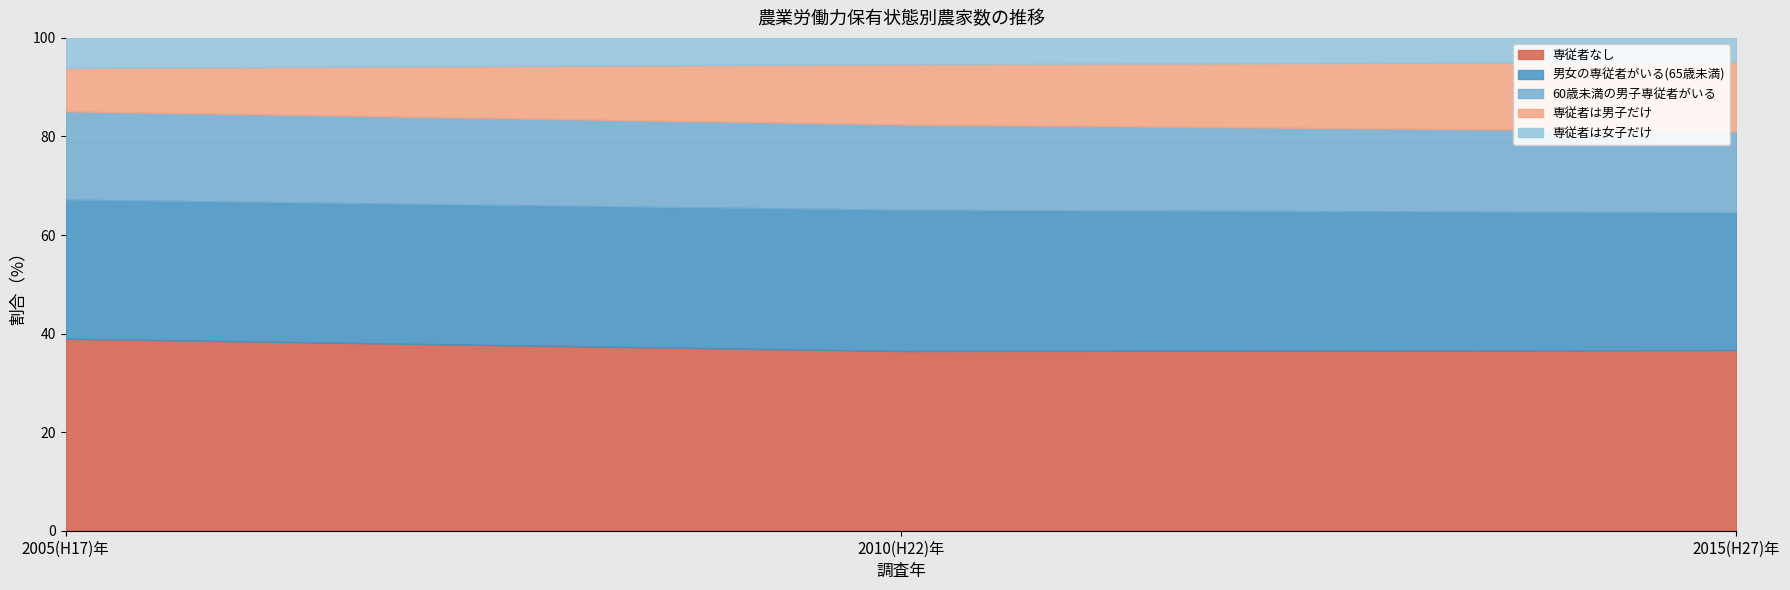

What is the difference between the maximum and second lowest values in the 60歳未満の男子専従者がいる series?

2358